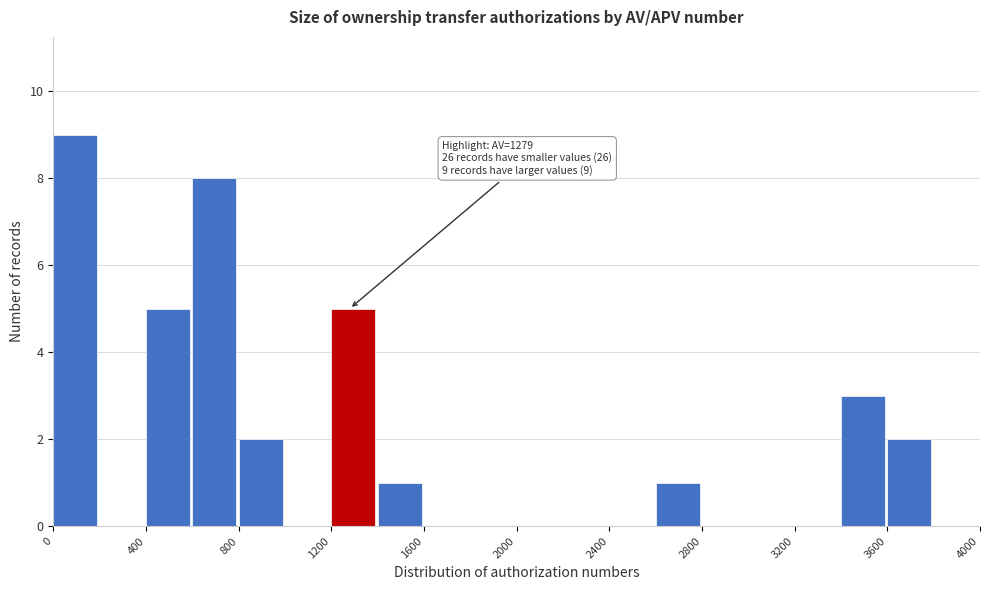

Over which range of the x-axis is the bar tallest?

0 to 200